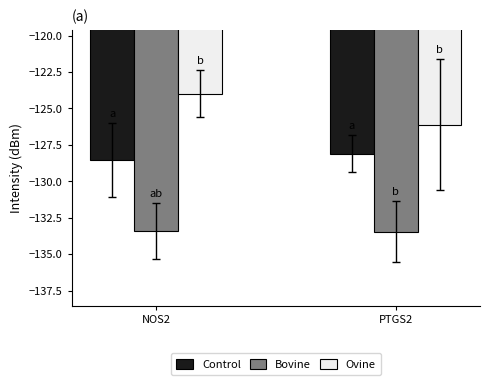

What is the total value across all series at NOS2?

-385.9